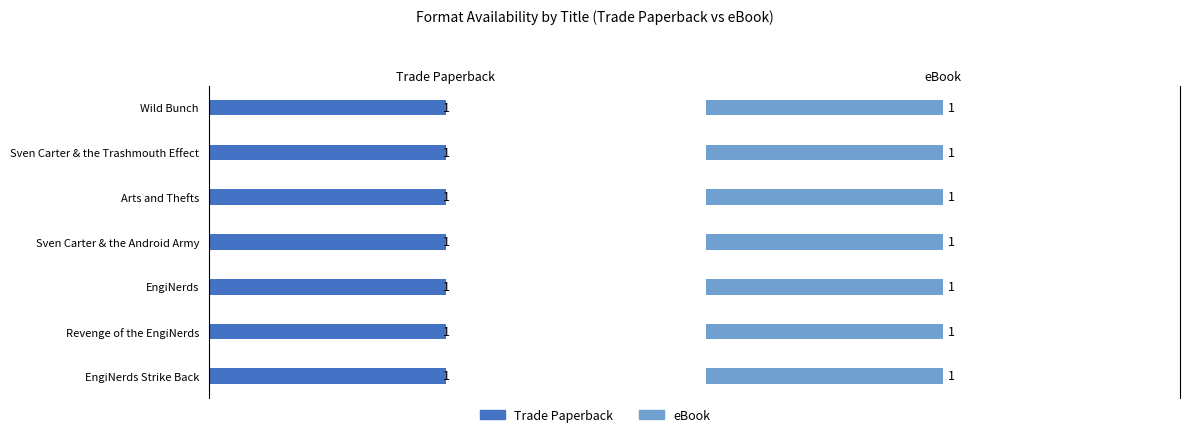

Is the value of eBook at Sven Carter & the Trashmouth Effect greater than the value of Hardcover at Wild Bunch?

No